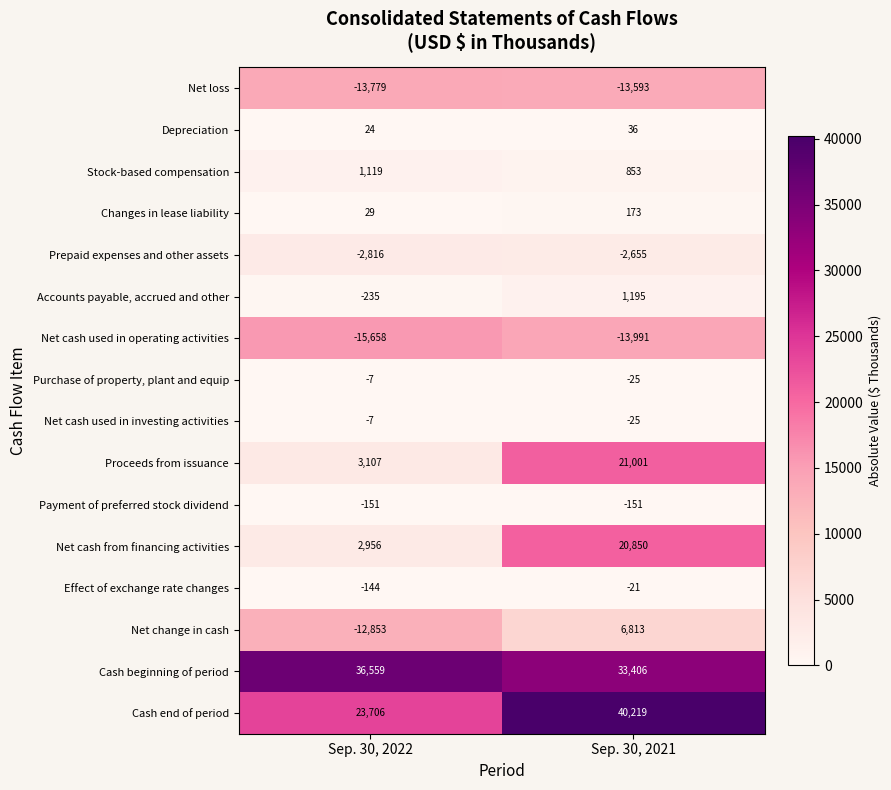

Which series has the largest range (max minus min)?

Net change in cash